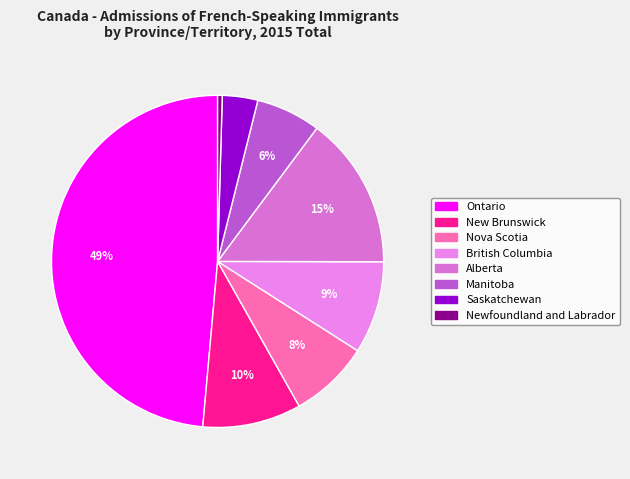

How many segments does this pie chart have?

8